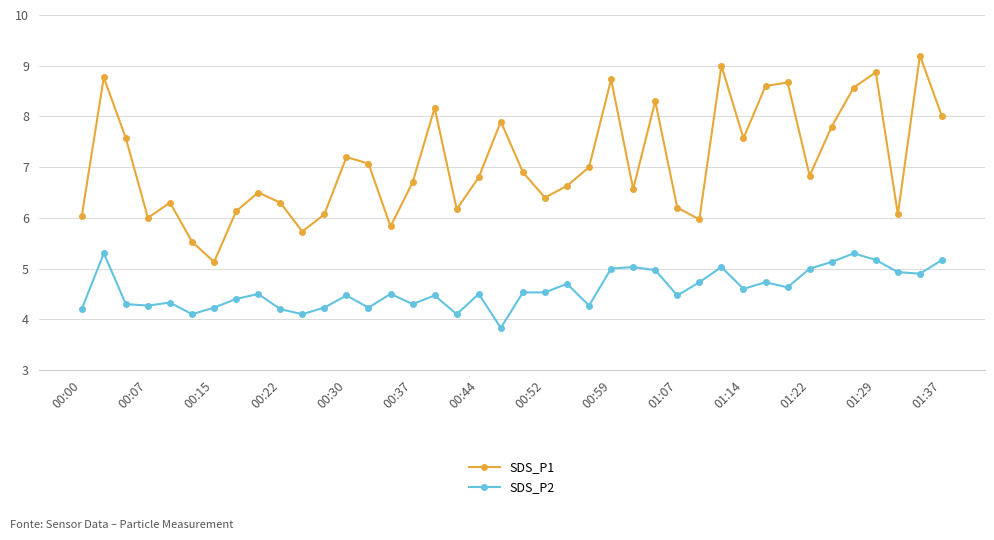

What is the minimum value shown in the chart?

3.8